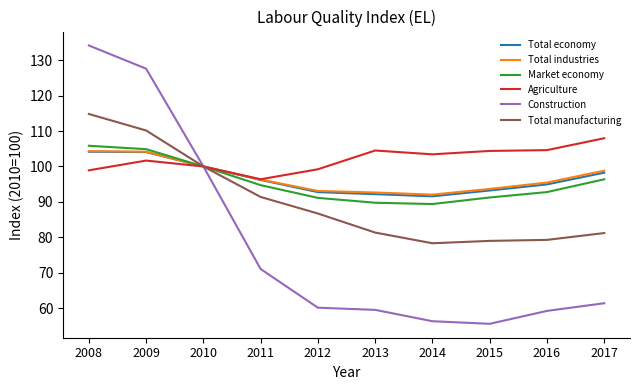

How many lines are shown in the chart?

6